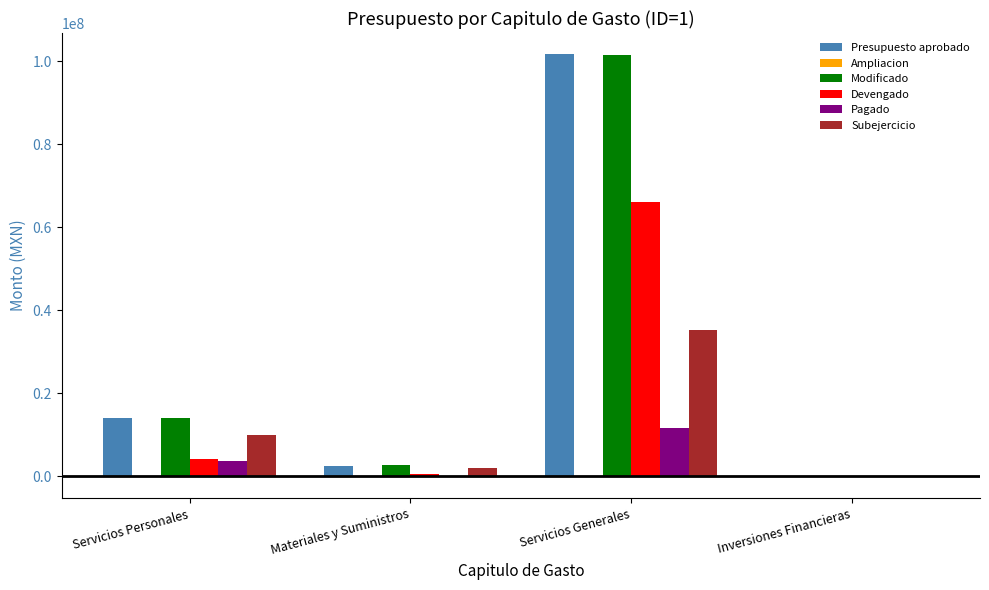

Is it true that Pagado equals 11704359.2 at Servicios Generales?

True